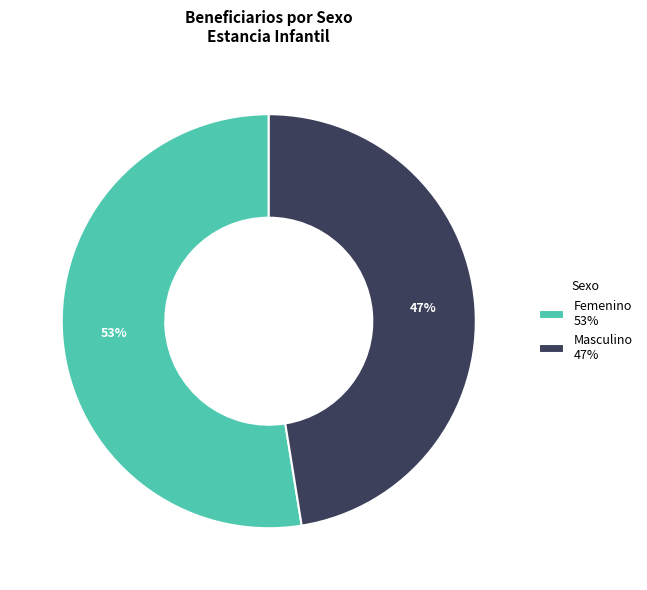

Combined, do Femenino 53% and Masculino 47% account for over 50%?

Yes